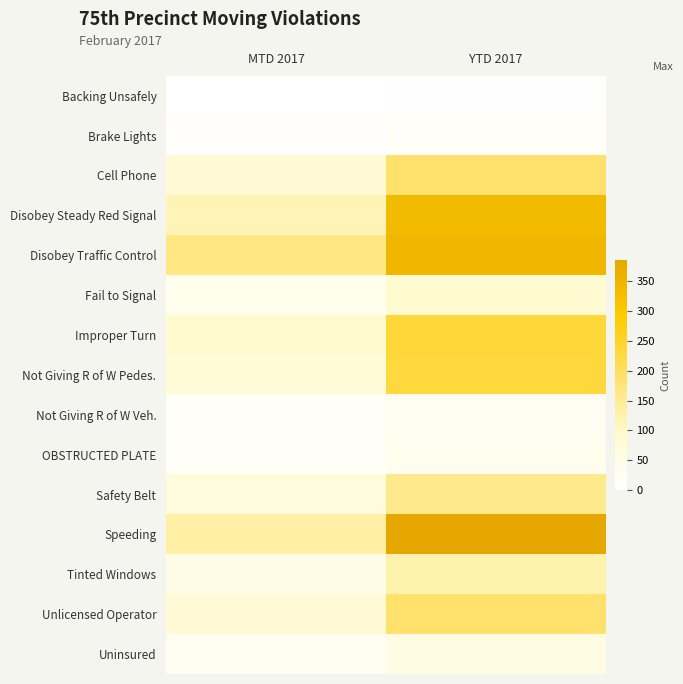

How many data points does each series have?

2